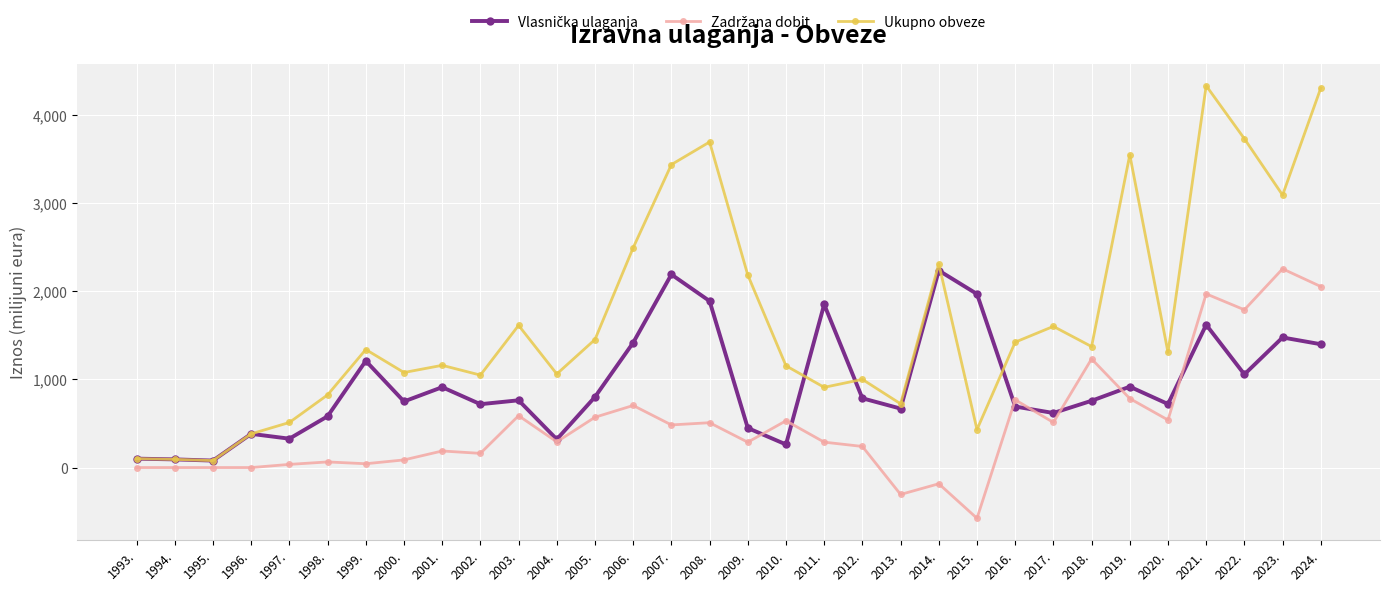

What is the total value across all series at 2002.?

1927.3